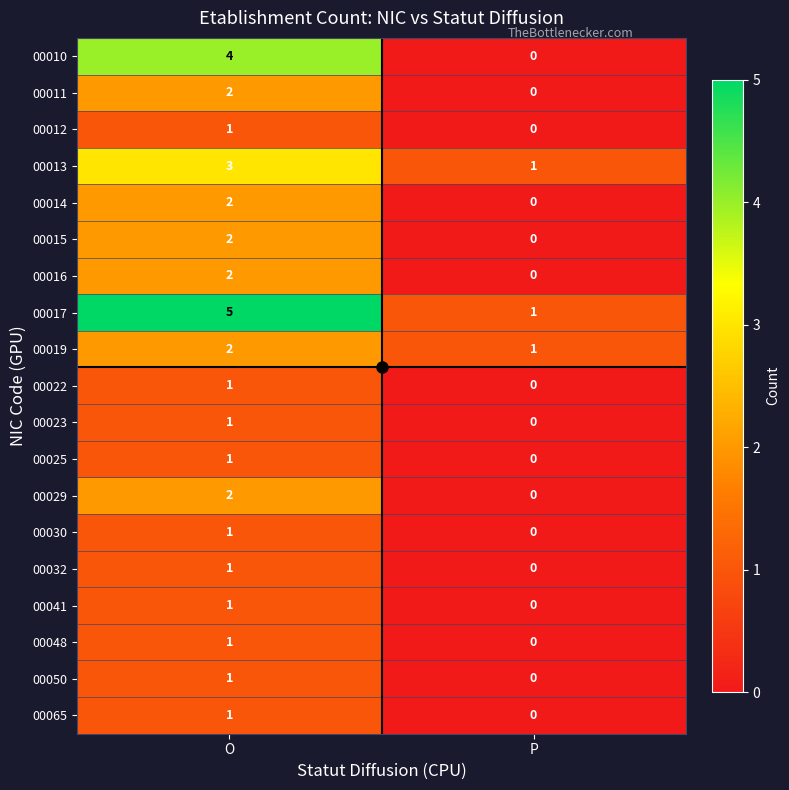

What is the difference between the highest and lowest values at O?

4